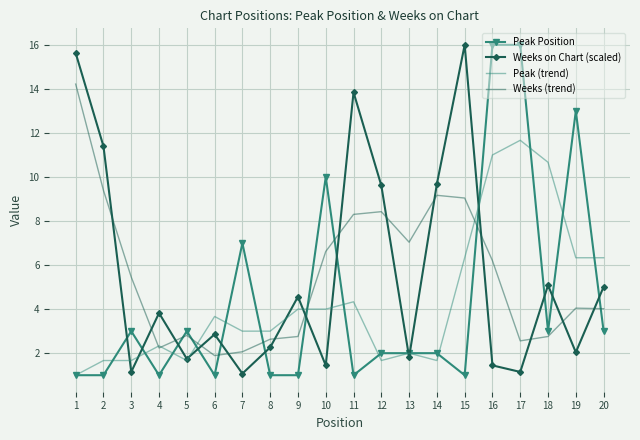

What is the minimum value shown in the chart?

1.0